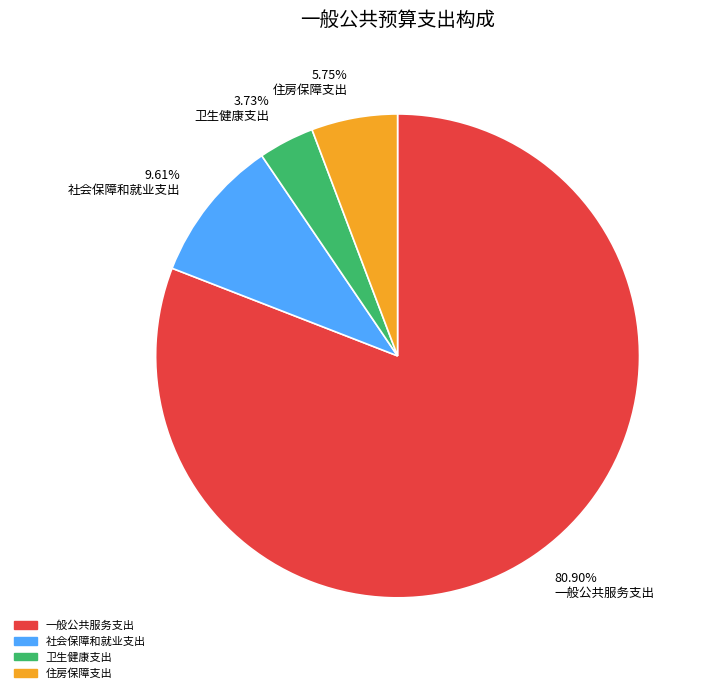

Between 3.73% 卫生健康支出 and 80.90% 一般公共服务支出, which is larger?

80.90% 一般公共服务支出